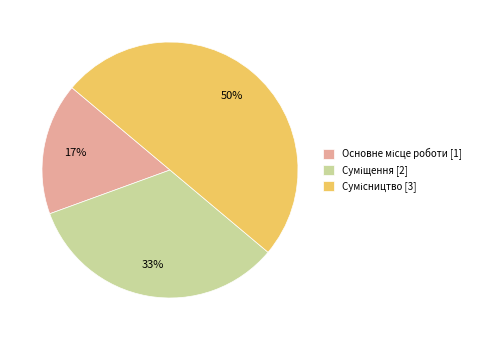

To the nearest percent, what is the difference between the largest and smallest slice percentages?

33%